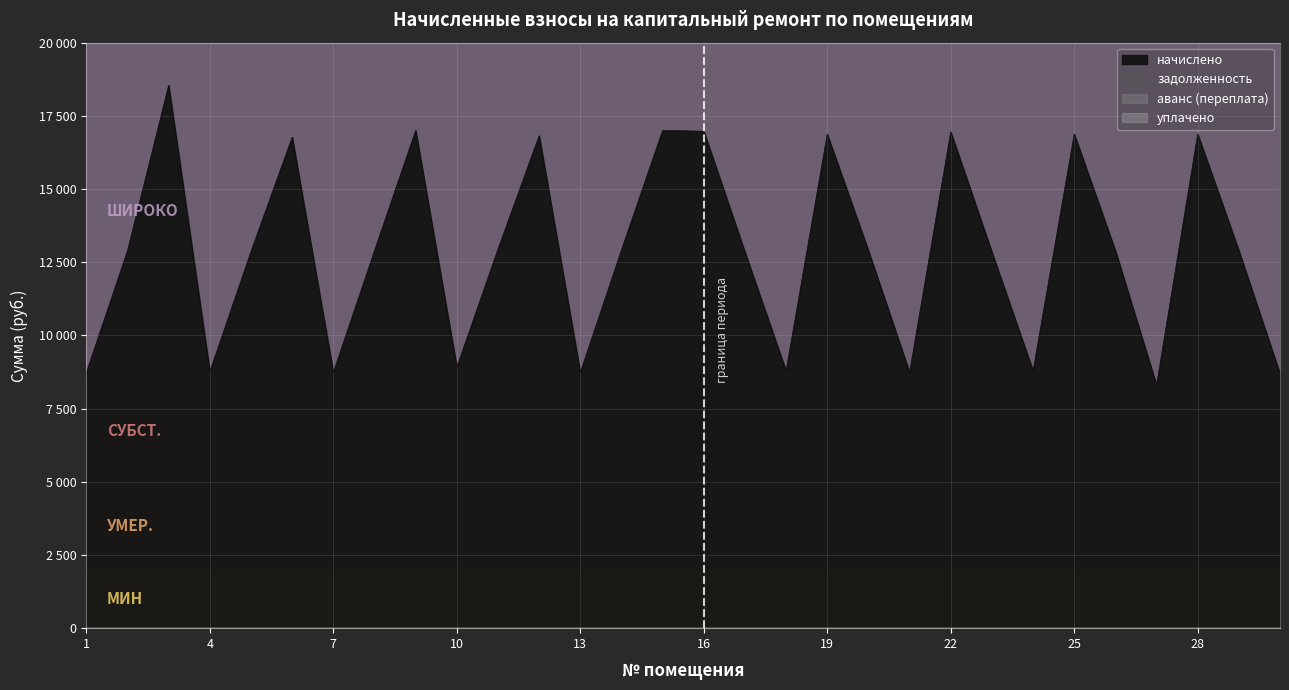

List the series in order of their peak value, highest first.

начислено, задолженность, аванс (переплата), уплачено